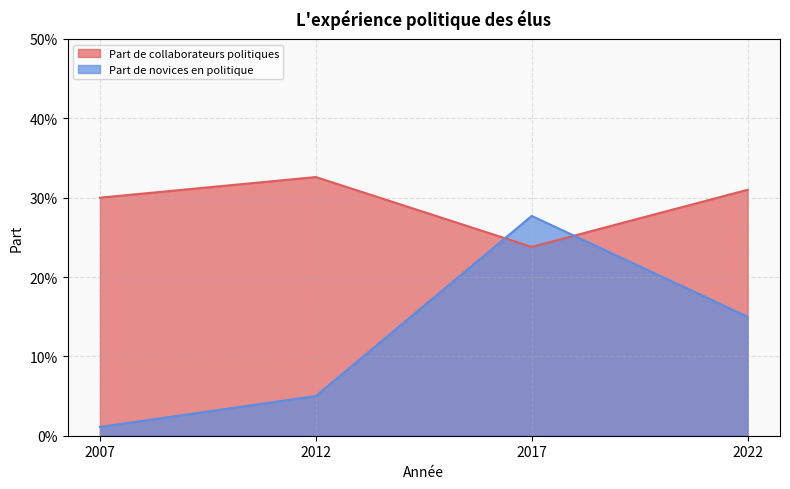

In Part de collaborateurs politiques, how many points are lower than both neighbors (excluding endpoints)?

1